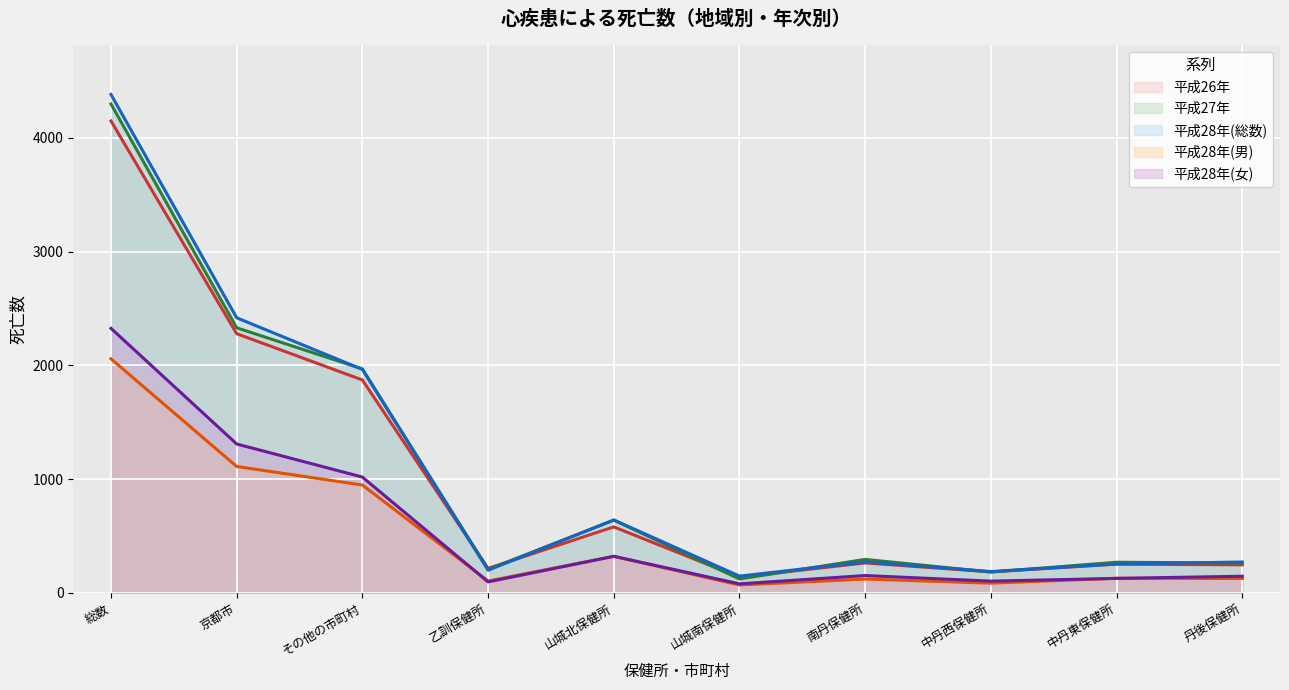

Reading left to right, extract all data points from this chart.

平成26年: 総数=4149	京都市=2278	その他の市町村=1871	乙訓保健所=214	山城北保健所=579	山城南保健所=137	南丹保健所=262	中丹西保健所=183	中丹東保健所=251	丹後保健所=245
平成27年: 総数=4298	京都市=2330	その他の市町村=1968	乙訓保健所=205	山城北保健所=638	山城南保健所=121	南丹保健所=293	中丹西保健所=182	中丹東保健所=268	丹後保健所=261
平成28年(総数): 総数=4382	京都市=2418	その他の市町村=1964	乙訓保健所=198	山城北保健所=640	山城南保健所=146	南丹保健所=271	中丹西保健所=186	中丹東保健所=253	丹後保健所=270
平成28年(男): 総数=2057	京都市=1110	その他の市町村=947	乙訓保健所=103	山城北保健所=320	山城南保健所=68	南丹保健所=120	中丹西保健所=84	中丹東保健所=127	丹後保健所=125
平成28年(女): 総数=2325	京都市=1308	その他の市町村=1017	乙訓保健所=95	山城北保健所=320	山城南保健所=78	南丹保健所=151	中丹西保健所=102	中丹東保健所=126	丹後保健所=145